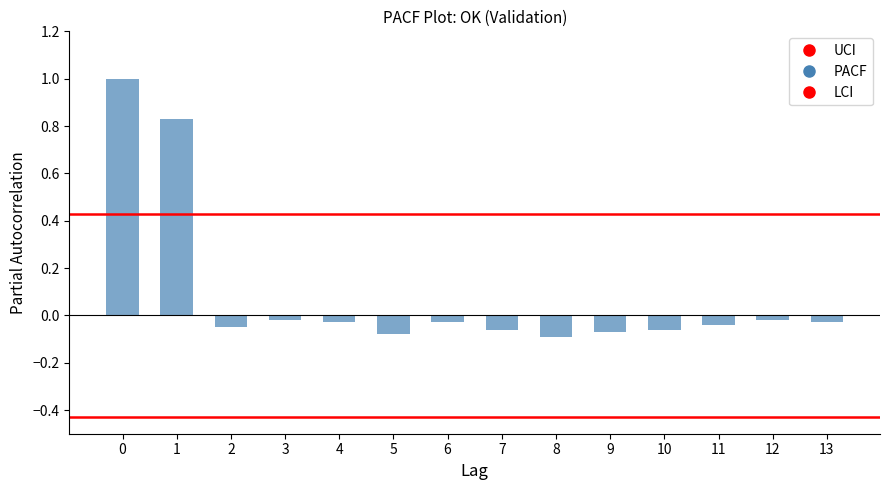

How many values are above zero?

2